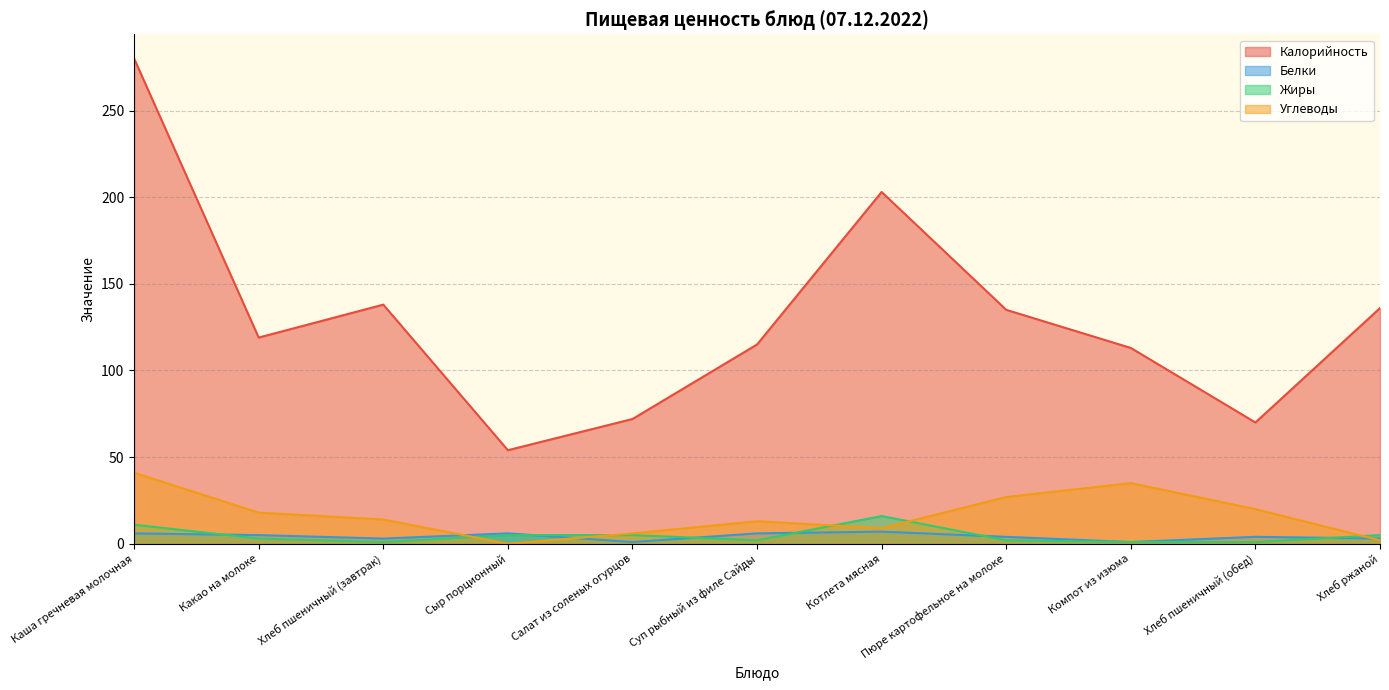

What is the value of the Калорийность point at the 5th from the left?

72